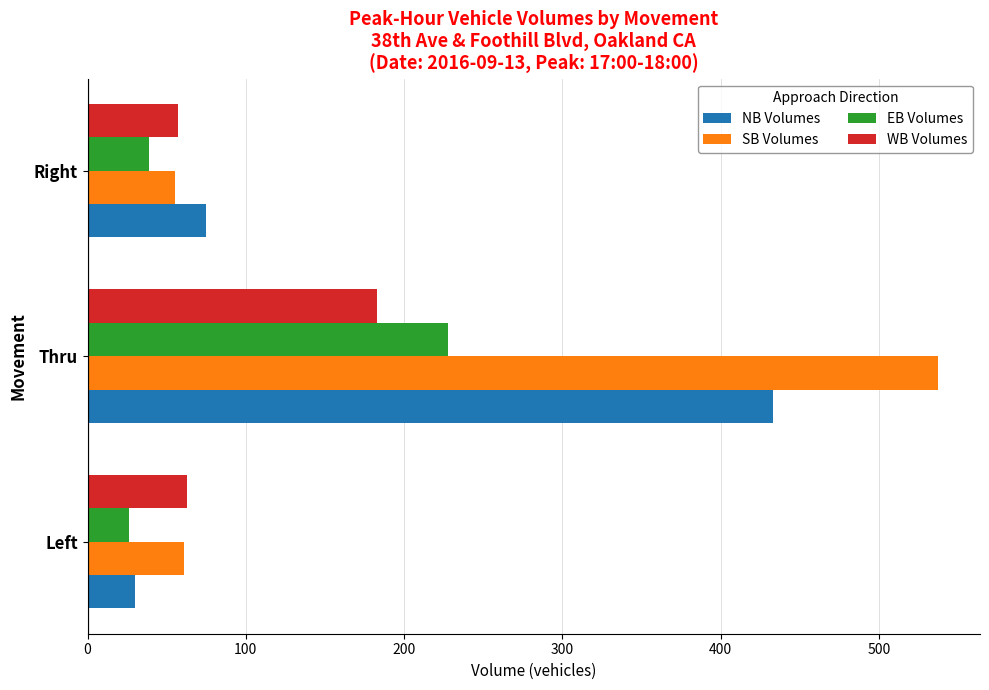

What is the lowest value of the SB Volumes series?

55